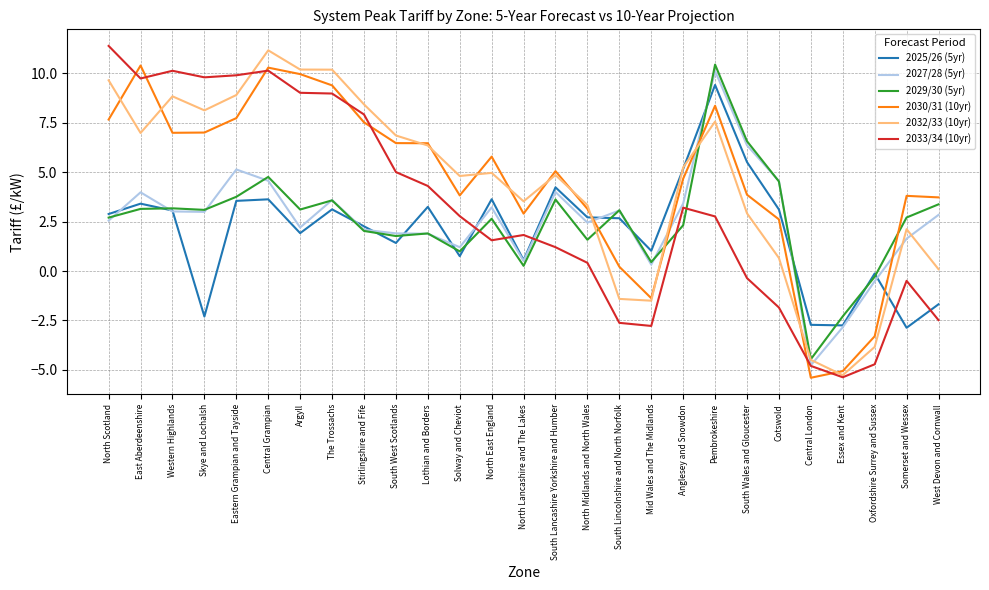

At which category does 2032/33 (10yr) reach its first local valley?

East Aberdeenshire